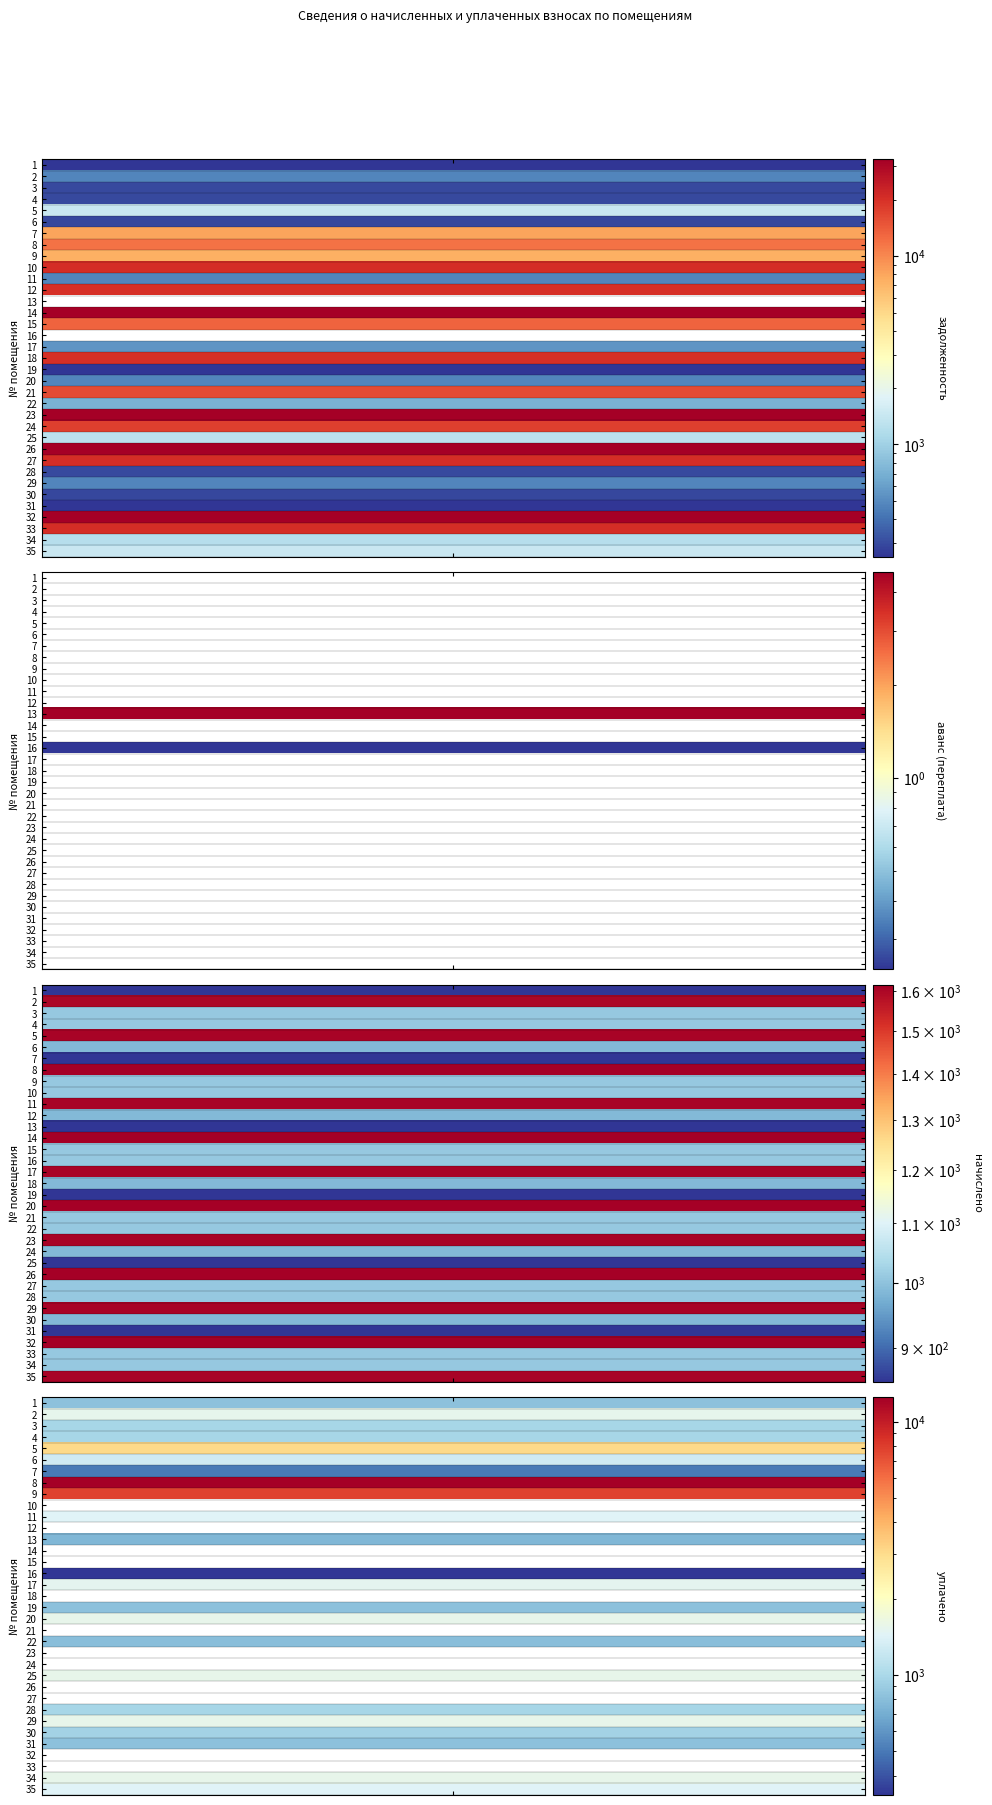

What is the total value across all series at 25?

3684.6